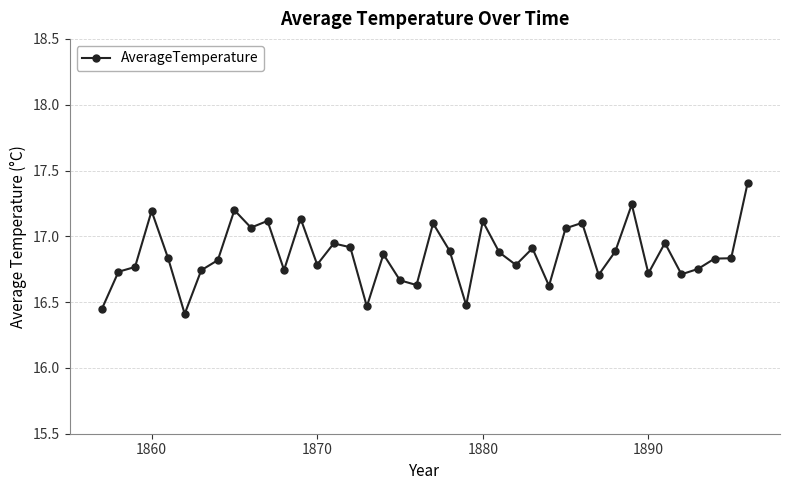

What is the value of the 28th point from the left?

16.6